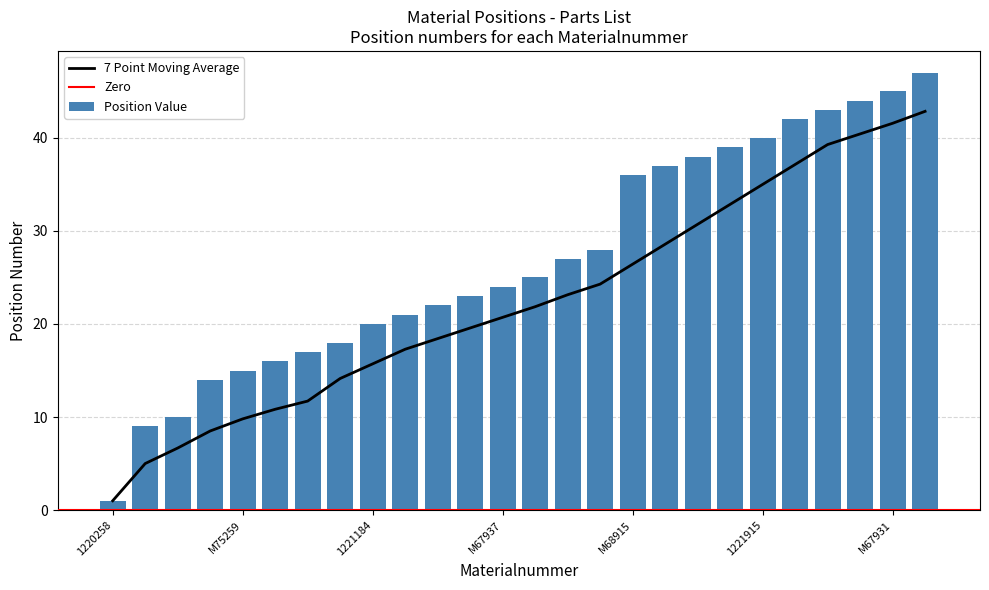

List the labels in order of value, largest first.

1222465, M67931, M57911, 20007415, M81131, 1221915, 1221179, M67930, M67859, M68915, M68914, 20001068, M68913, M67937, M67926, M67925, M67924, 1221184, M67707, M70910, 1222459, M75259, M57775, 1223687, M67923, 1220258